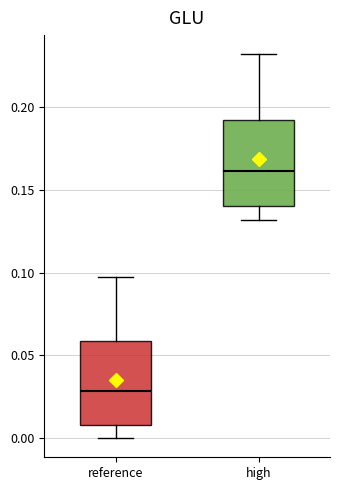

Where is the upper edge of the box for reference on the y-axis? The values are not printed on the chart, so give them approximately, as read against the axis.

0.060